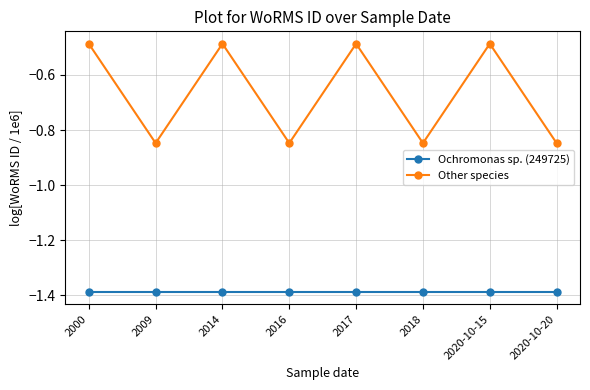

Rank the series by their average value, from lowest to highest.

Ochromonas sp. (249725), Other species